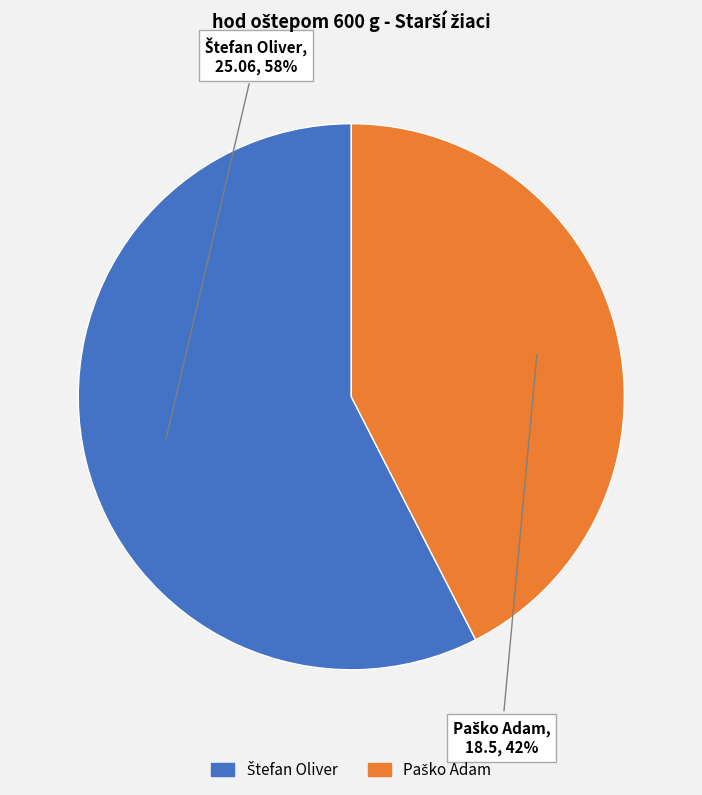

To the nearest percent, what is the average slice percentage?

50%